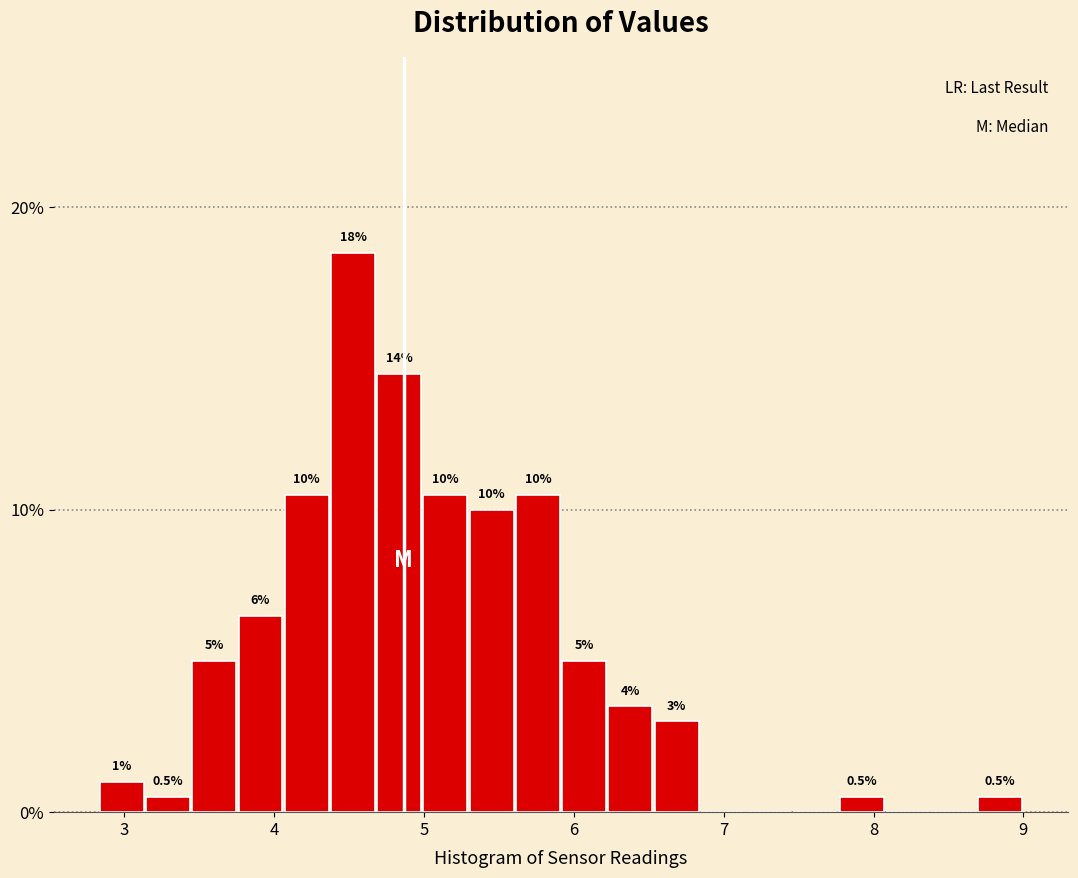

Around what value on the x-axis is the tallest bar? Give the approximate position of its centre, as read against the axis.

4.5